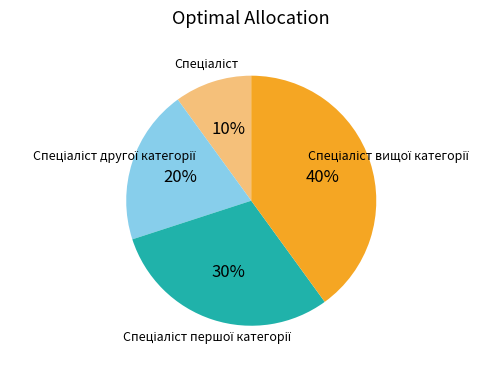

Does any single category account for the majority?

No